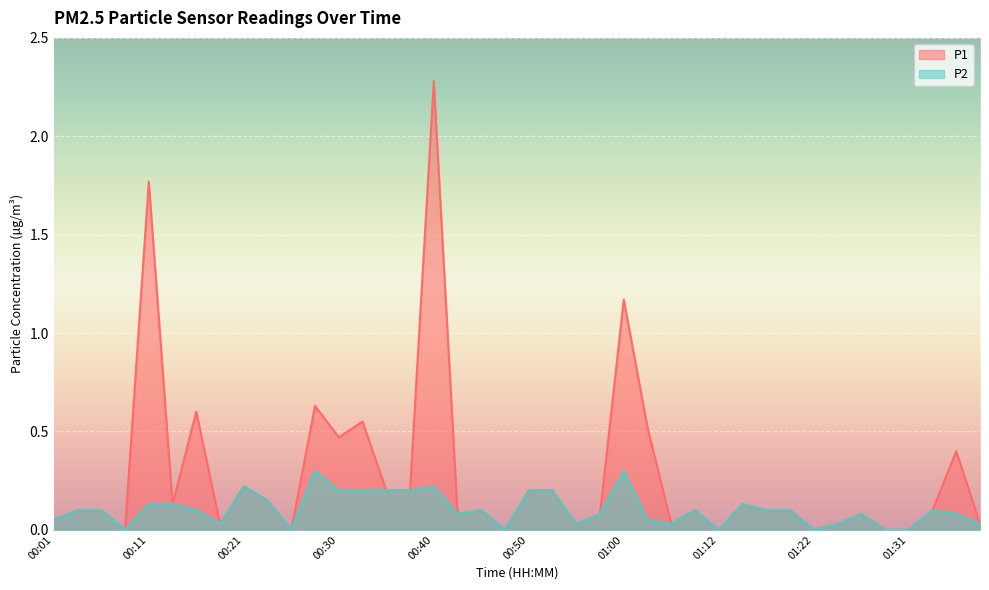

What is the total value across all series at 00:30?

0.7